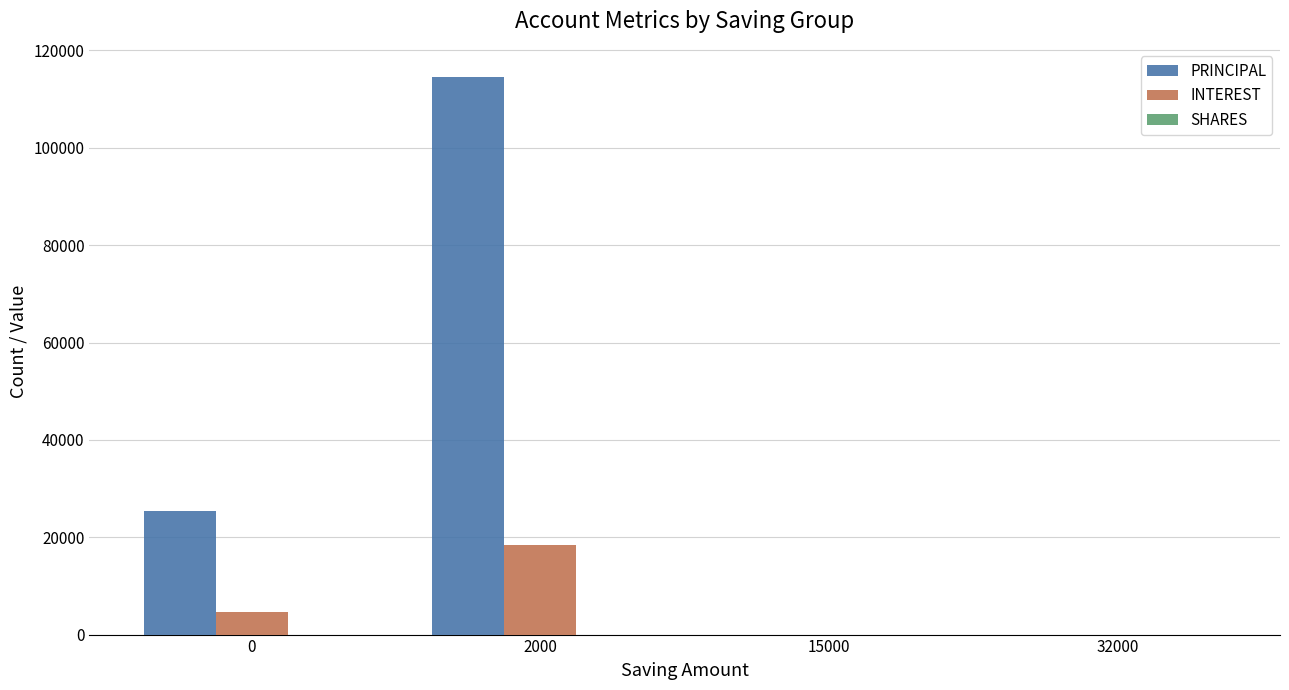

How many distinct data groups are displayed?

2